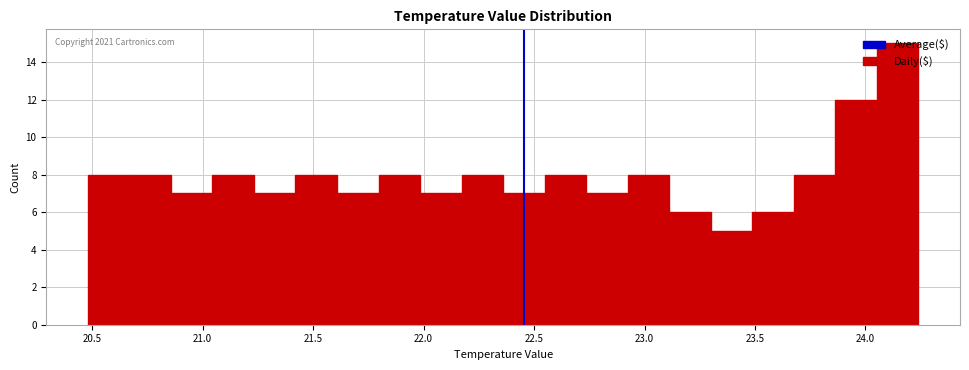

Read against the x-axis, roughly where is the centre of the tallest bar?

24.15